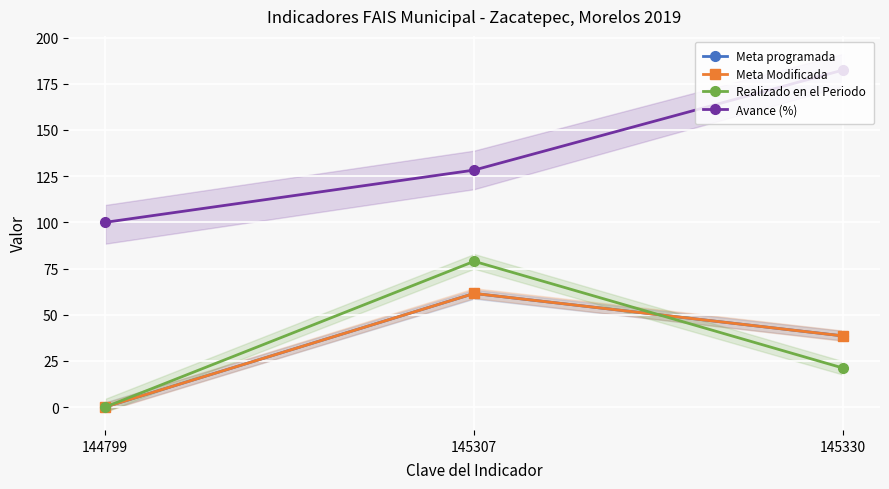

Reading left to right, list all the values displayed in this chart.

Meta programada: 144799=0.0	145307=61.5	145330=38.5
Meta Modificada: 144799=0.0	145307=61.5	145330=38.5
Realizado en el Periodo: 144799=0.0	145307=78.9	145330=21.1
Avance (%): 144799=100.0	145307=128.3	145330=182.5